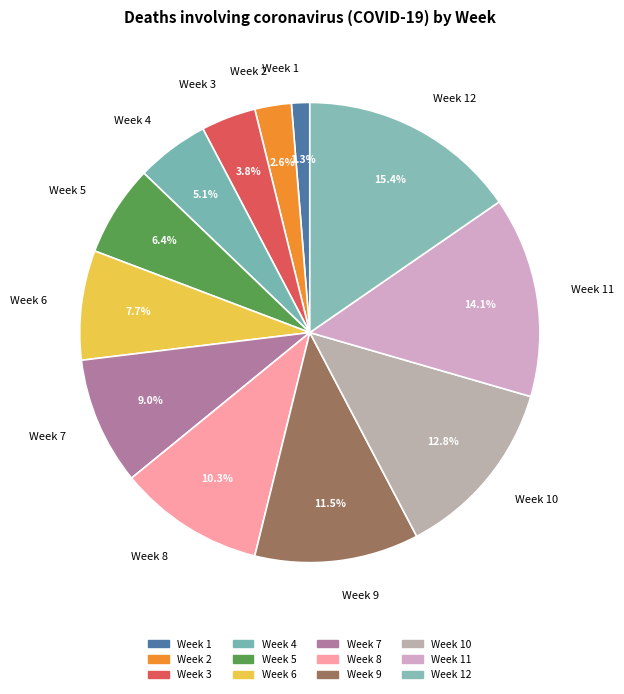

Which slice is the smallest?

Week 1